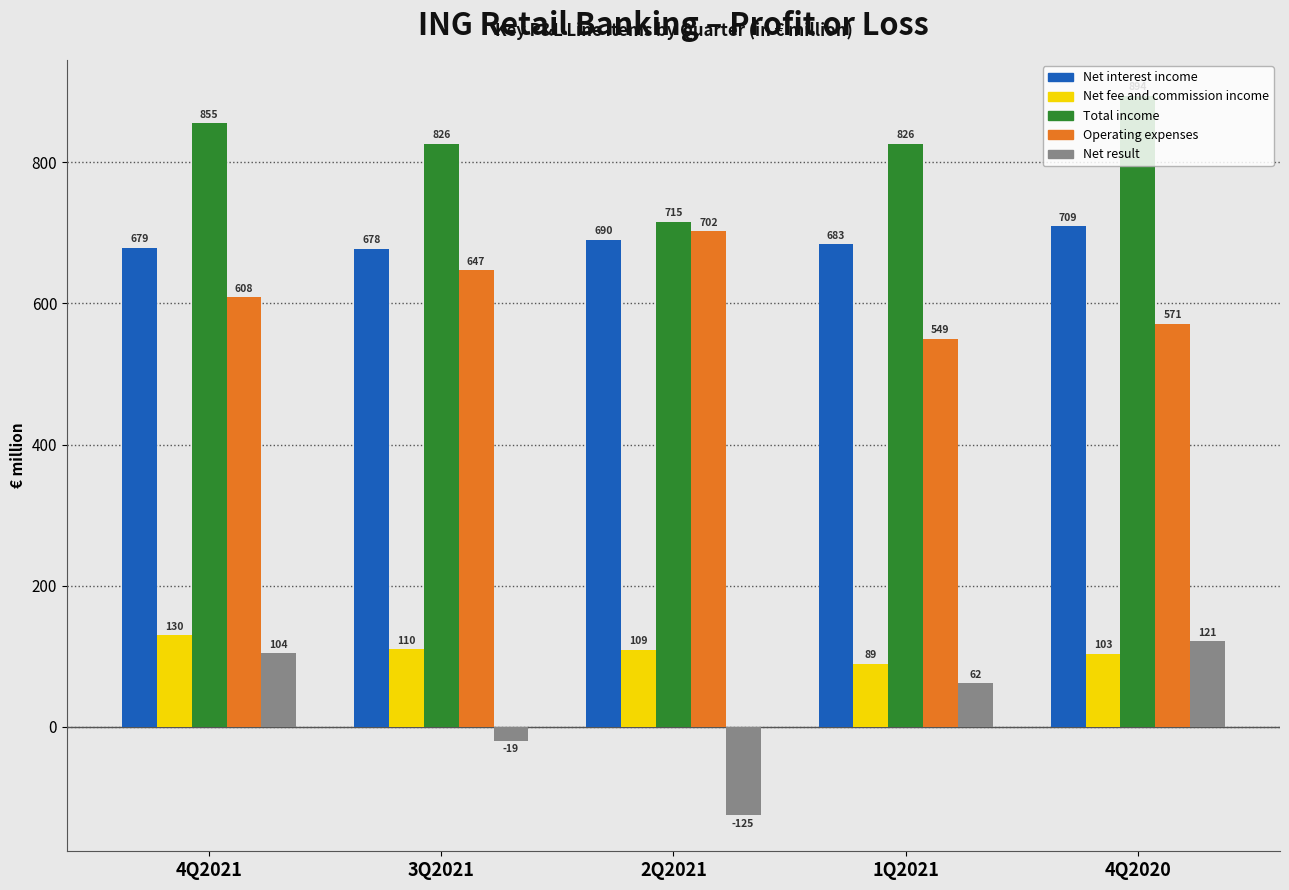

Between 4Q2021 and 1Q2021, which series saw the biggest shift?

Operating expenses